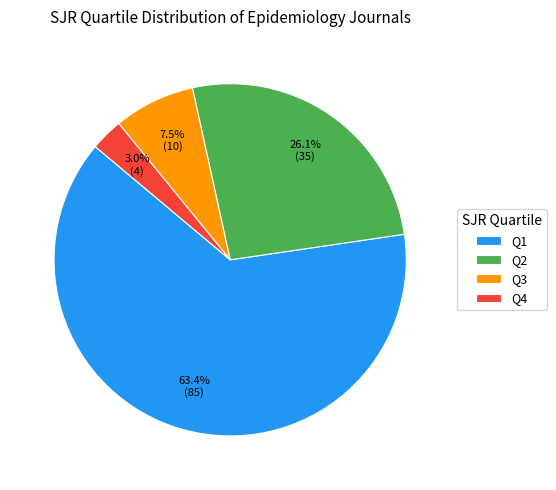

To the nearest percent, what is the difference between the Q1 and Q4 slice percentages?

60%